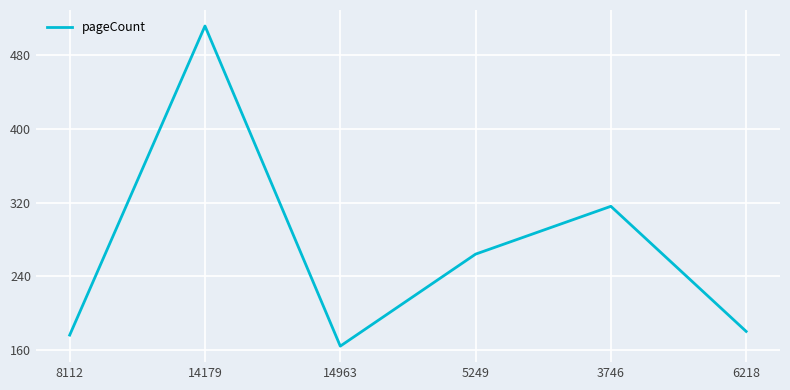

Which has a higher value, 8112 or 5249?

5249